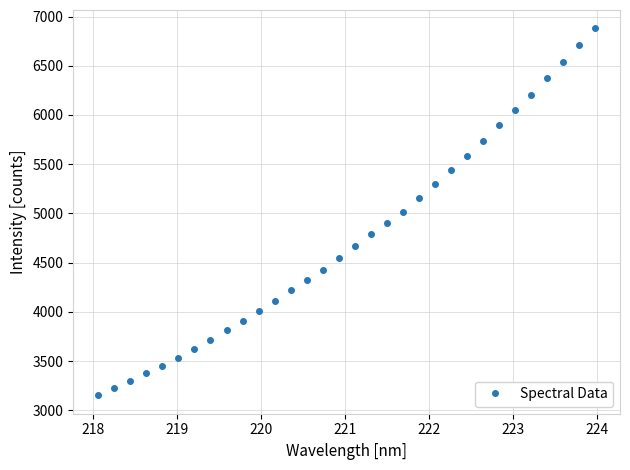

What is the sum of all values?

151961.4